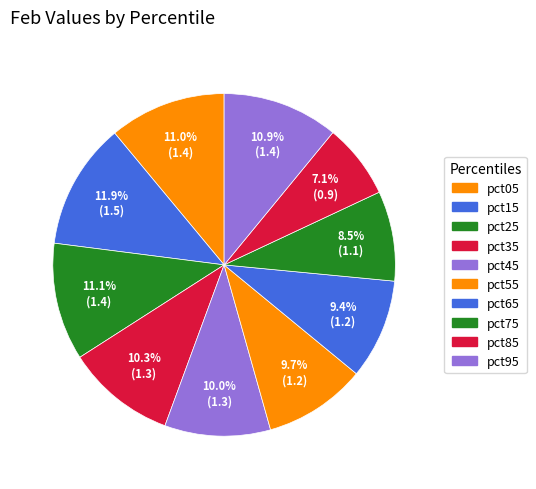

How many segments does this pie chart have?

10